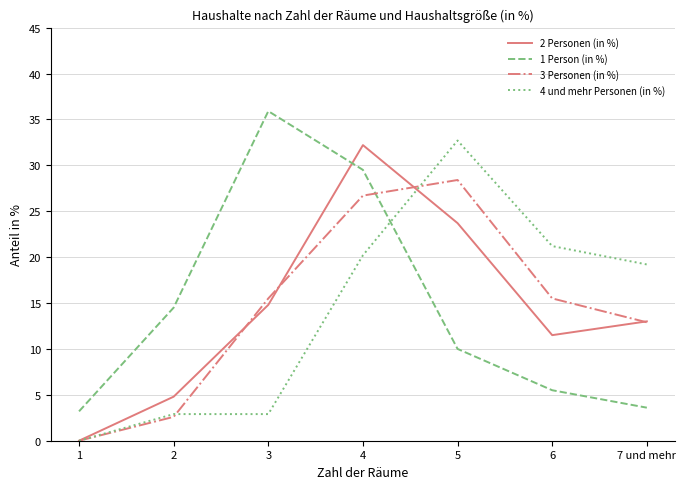

Is this an area chart (filled region under the line)?

No